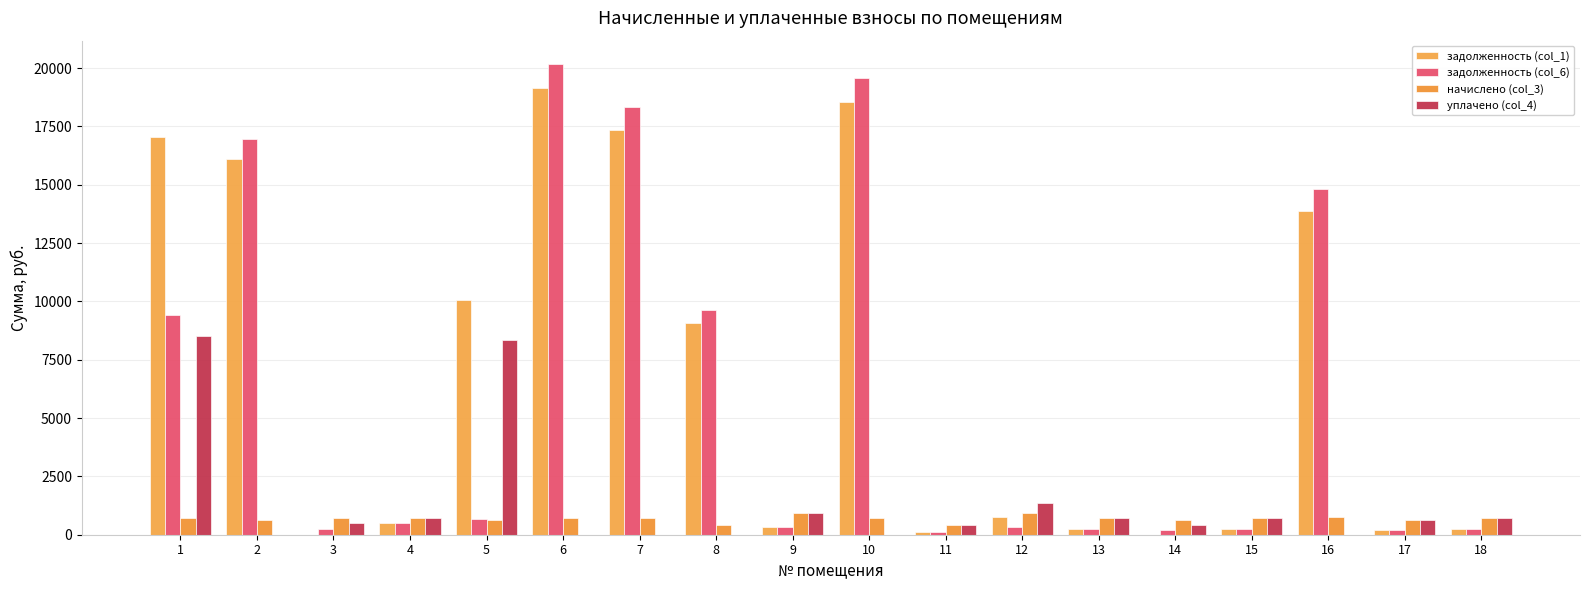

The задолженность (col_6) series shows 245.9 at 3. True or false?

True